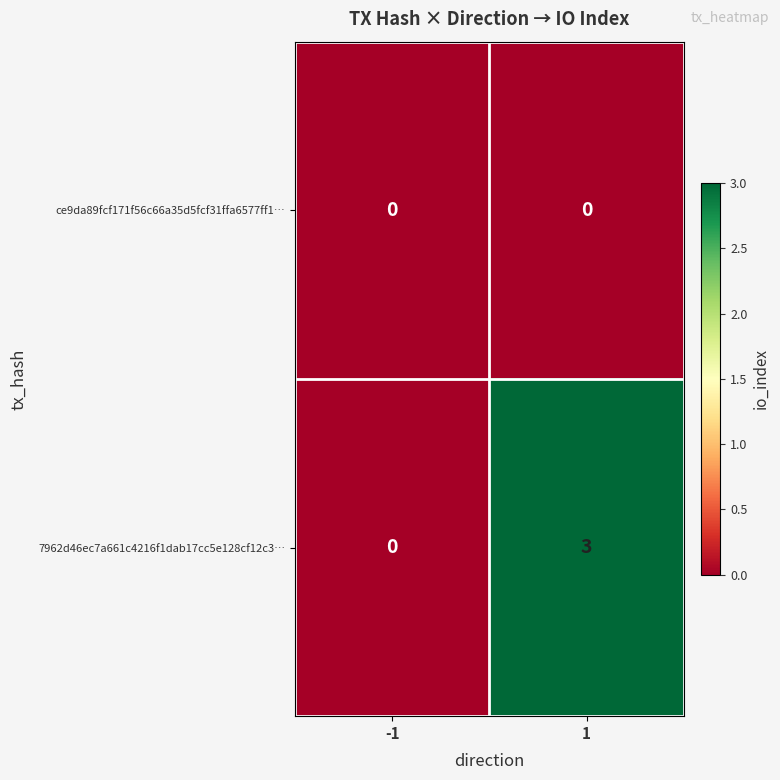

Which series has the widest spread of values?

7962d46ec7a661c4216f1dab17cc5e128cf12c3…